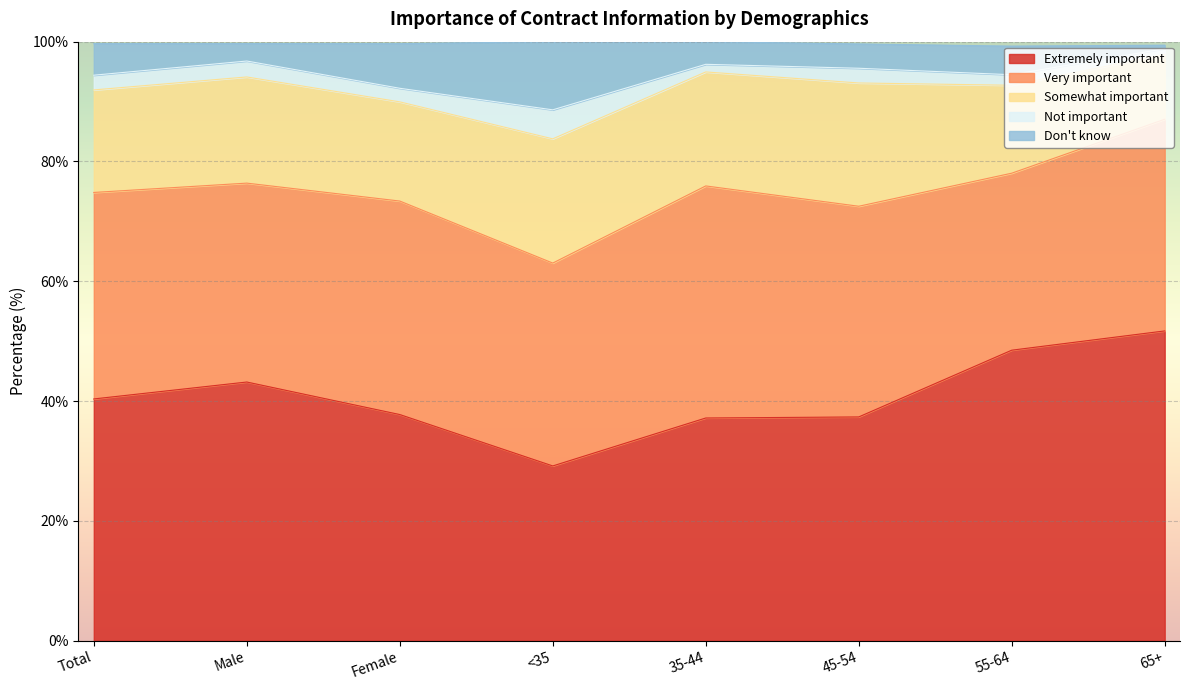

How many data points in Not important are above 2?

5